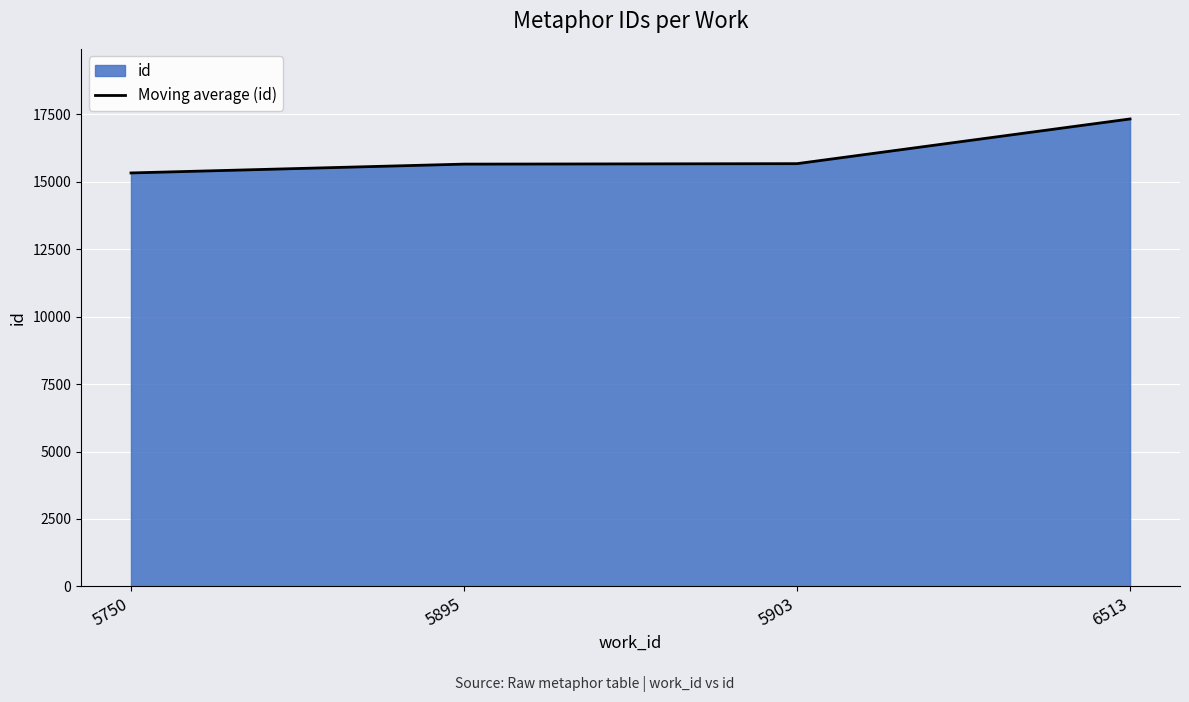

What is the value of the 1st point from the left?

15326